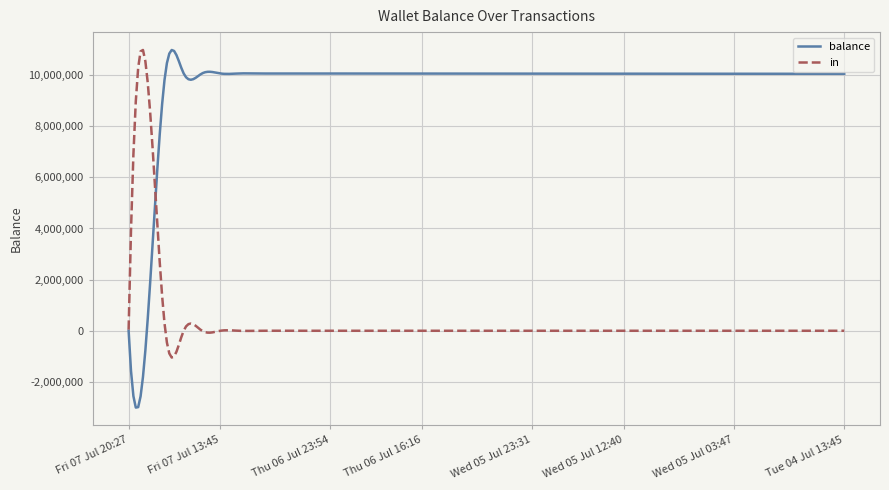

What is the average value of the balance series?

9623672.5